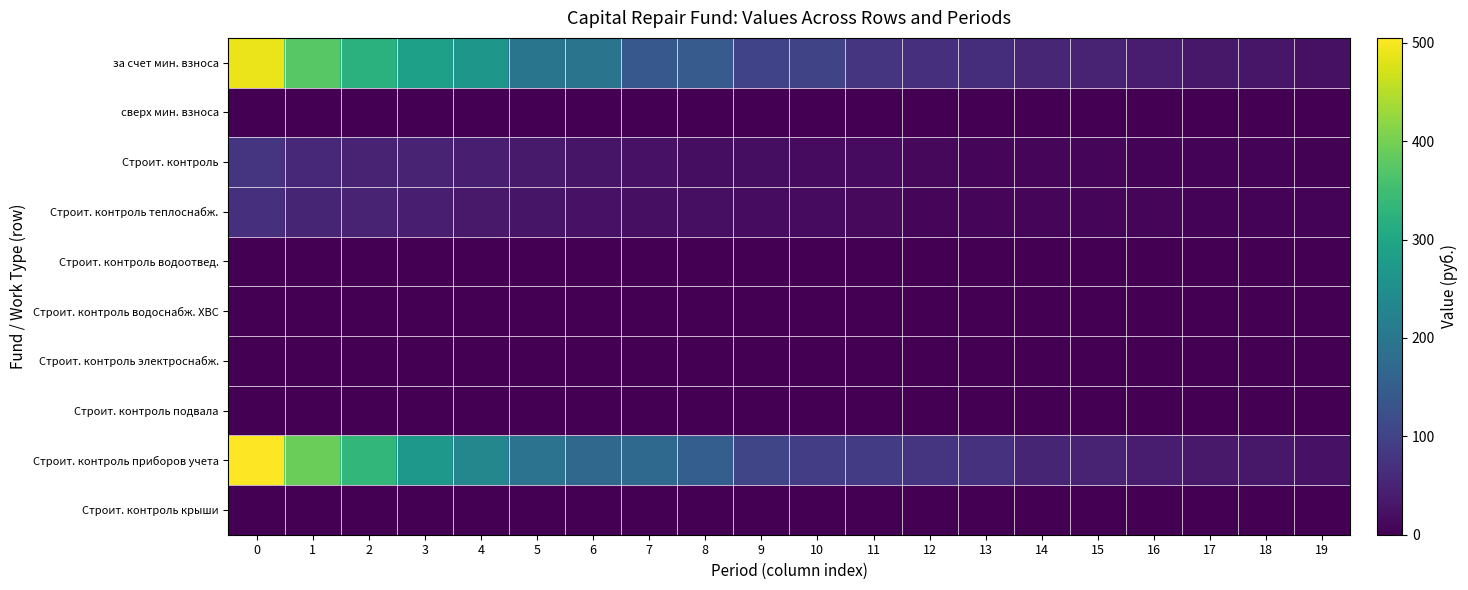

Which series changed the most between 5 and 11?

row_0